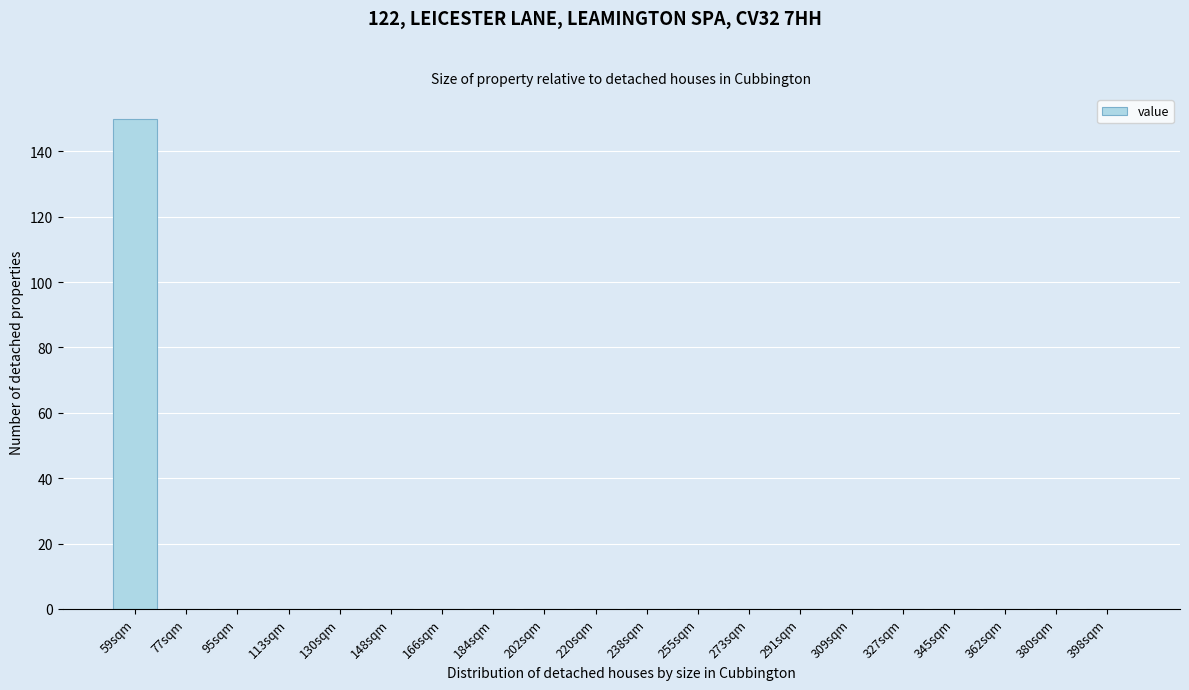

Reading left to right, what are all the values shown in this chart?

59sqm=150	77sqm=0	95sqm=0	113sqm=0	130sqm=0	148sqm=0	166sqm=0	184sqm=0	202sqm=0	220sqm=0	238sqm=0	255sqm=0	273sqm=0	291sqm=0	309sqm=0	327sqm=0	345sqm=0	362sqm=0	380sqm=0	398sqm=0